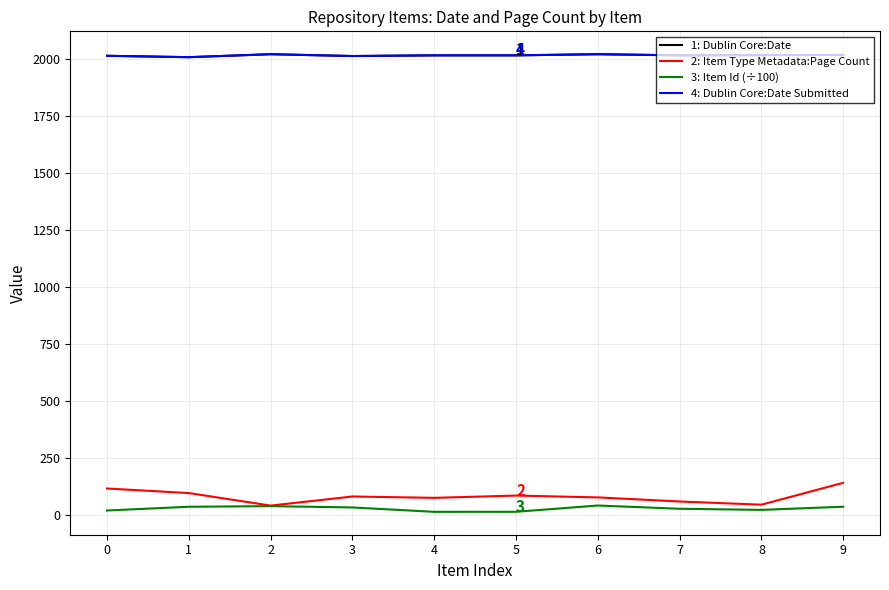

What is the sum of all 4: Dublin Core:Date Submitted values?

20180.0